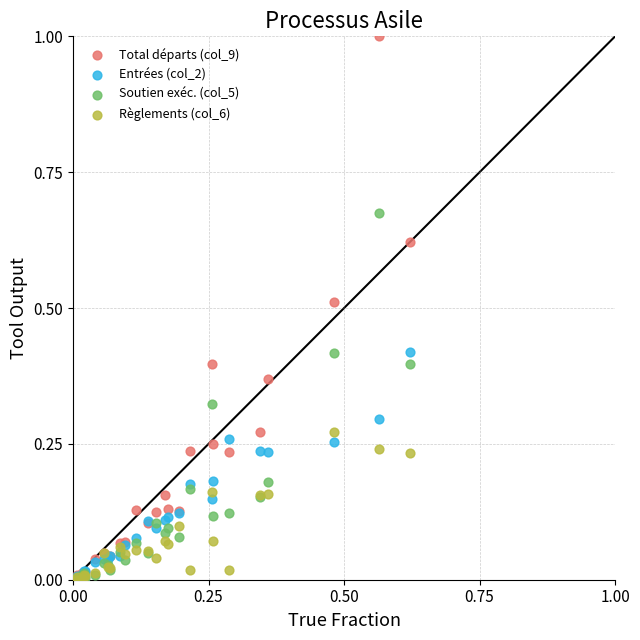

Which series has the widest spread of Y values?

Total départs (col_9)